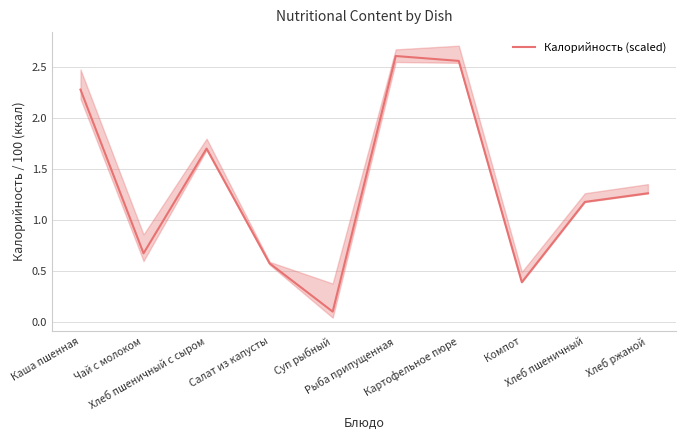

The value at Чай с молоком is 0.7. True or false?

True